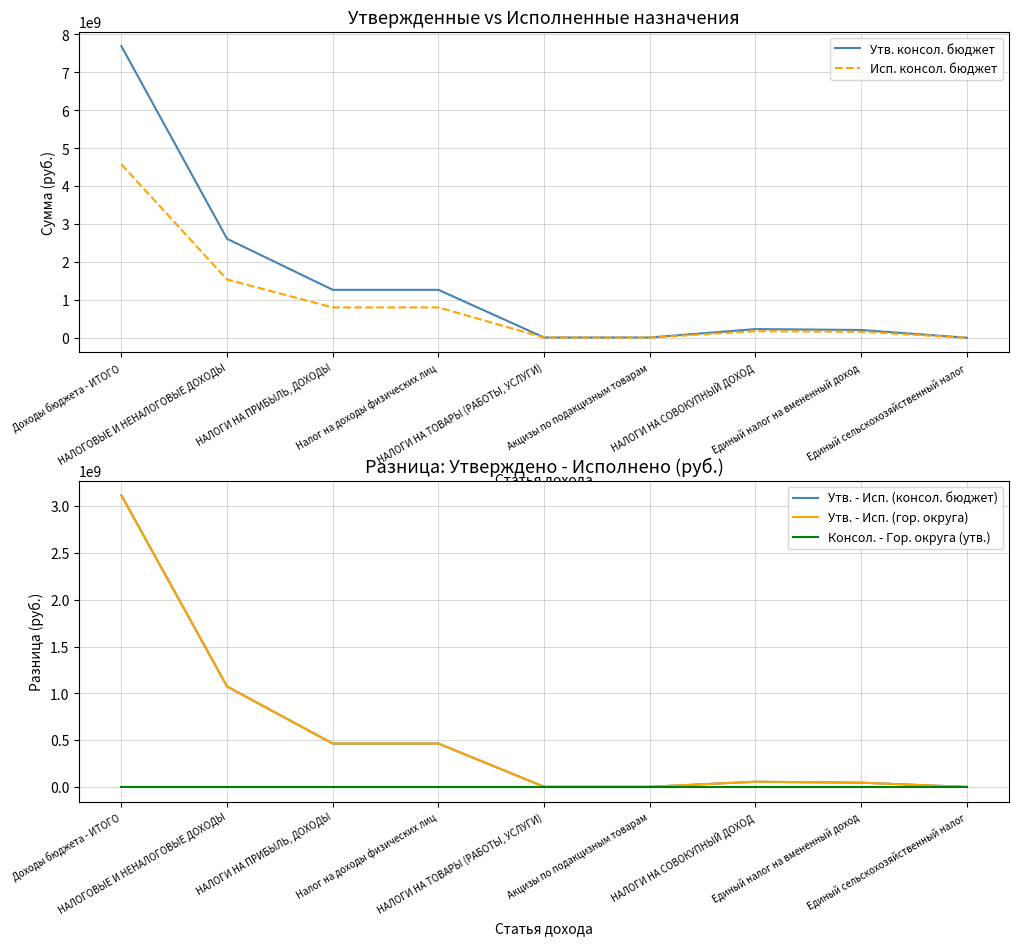

What are all the series names shown in the legend?

Утв. консол. бюджет, Исп. консол. бюджет, Утв. - Исп. (консол. бюджет), Утв. - Исп. (гор. округа), Консол. - Гор. округа (утв.)